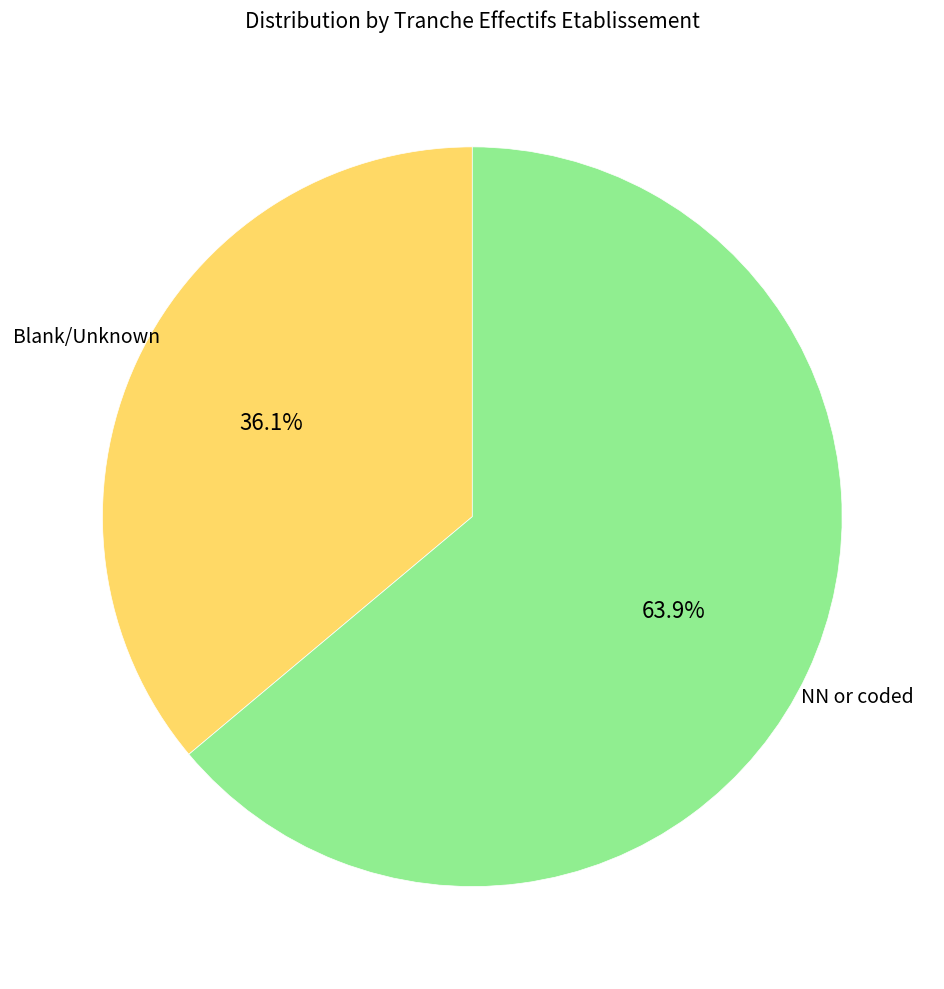

What is the largest slice in the pie chart?

NN or coded